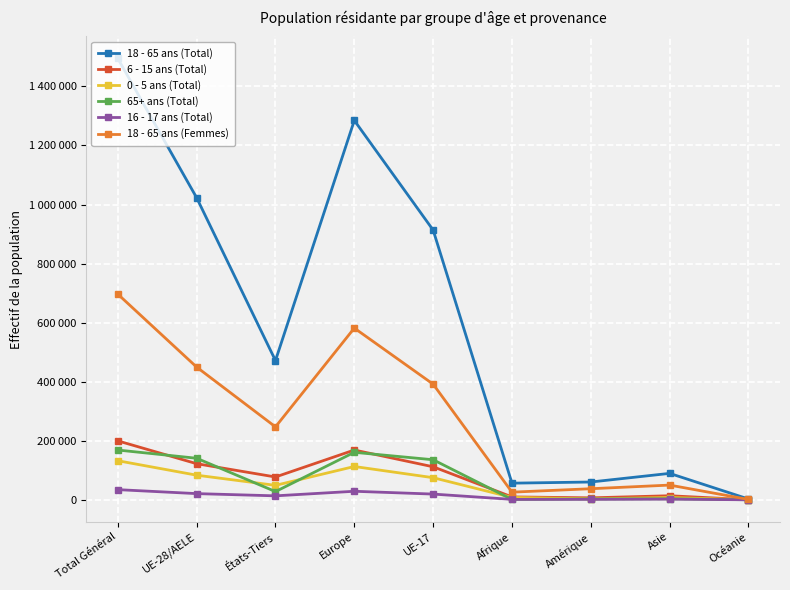

What are all the series names shown in the legend?

18 - 65 ans (Total), 6 - 15 ans (Total), 0 - 5 ans (Total), 65+ ans (Total), 16 - 17 ans (Total), 18 - 65 ans (Femmes)